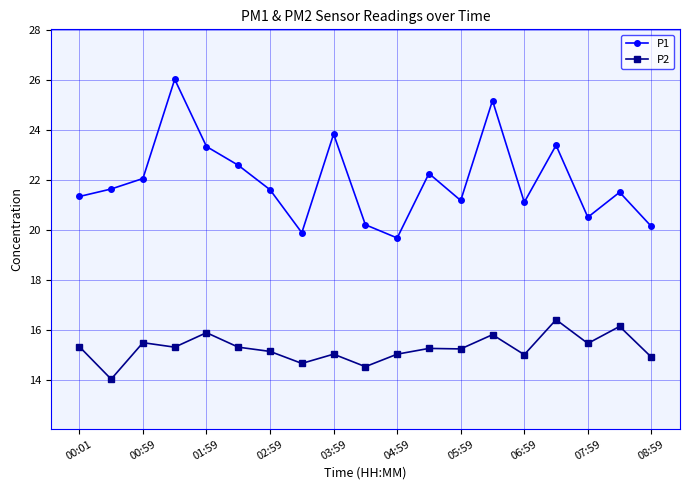

How many categories are shown in the chart?

19